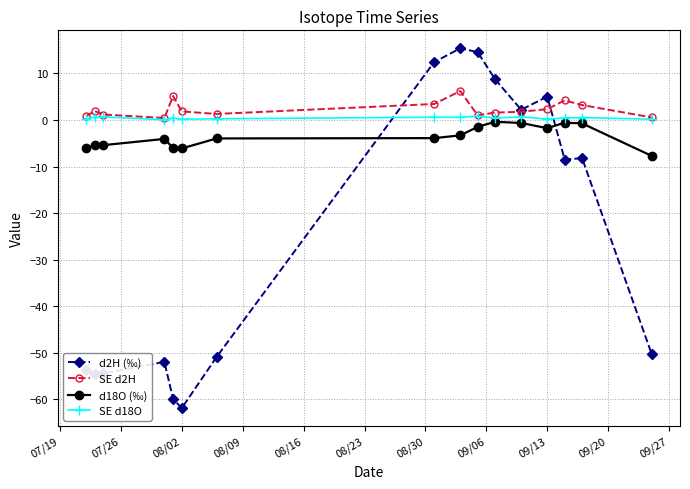

True or false: d18O (‰) and SE d2H intersect in this chart.

False